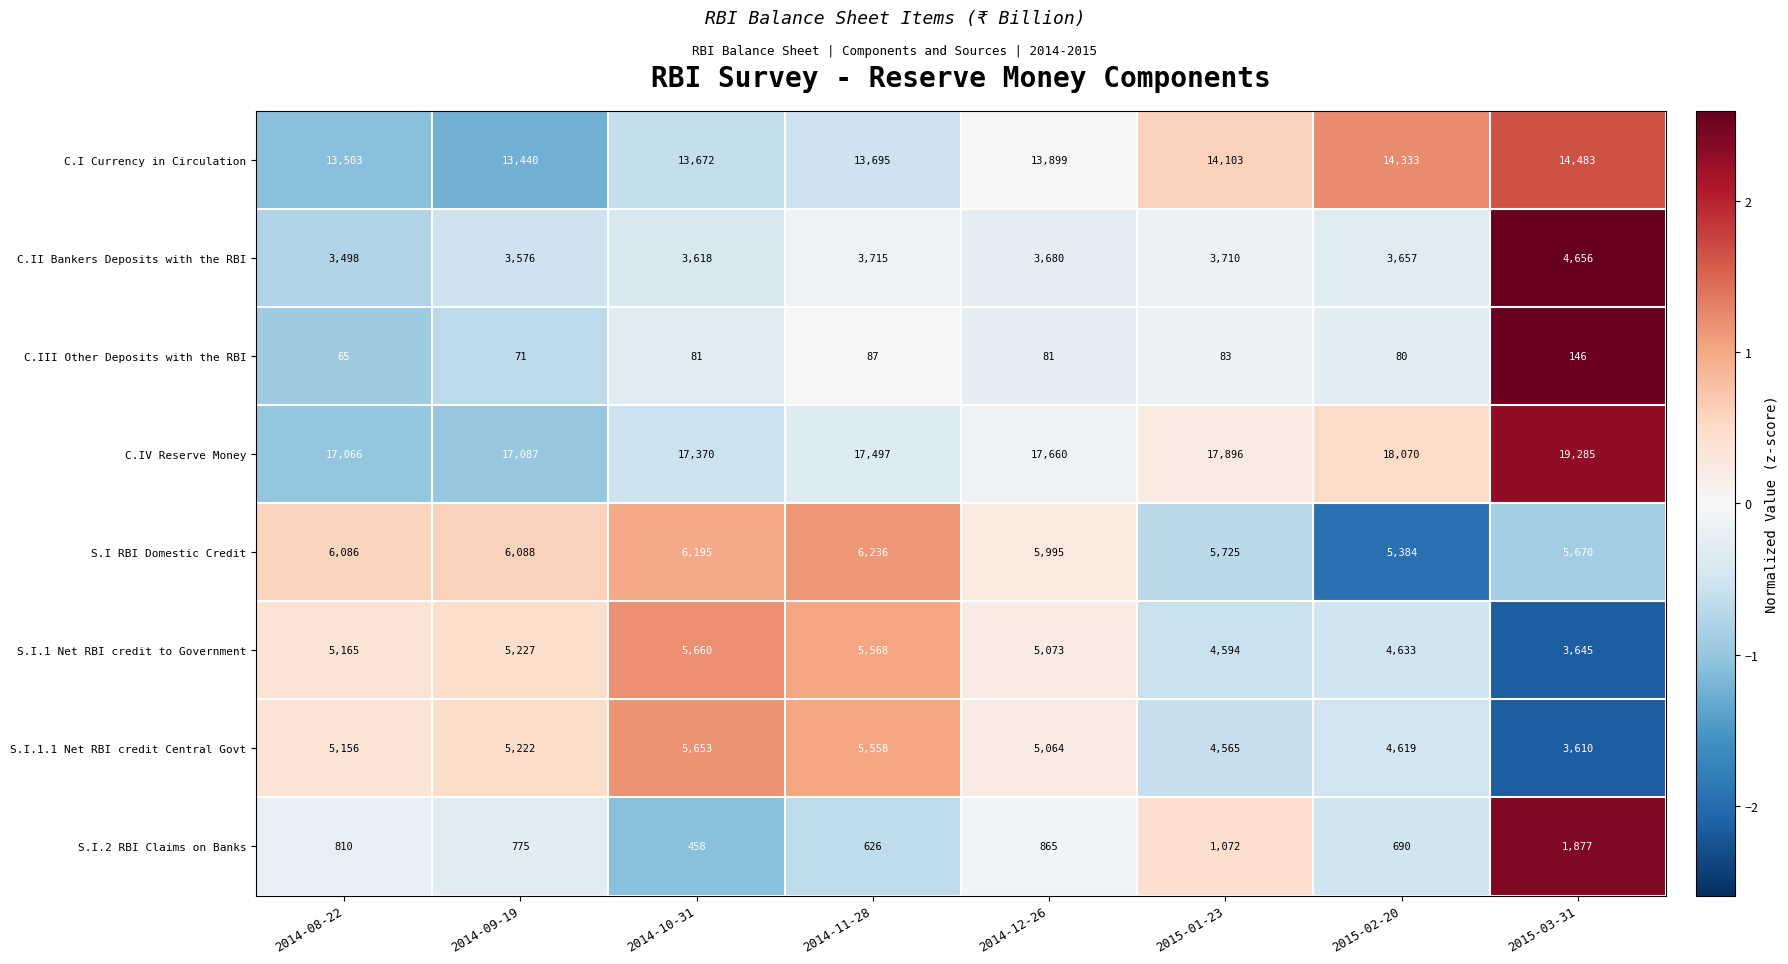

True or false: S.I RBI Domestic Credit has a value of 6236 at 2014-11-28.

True